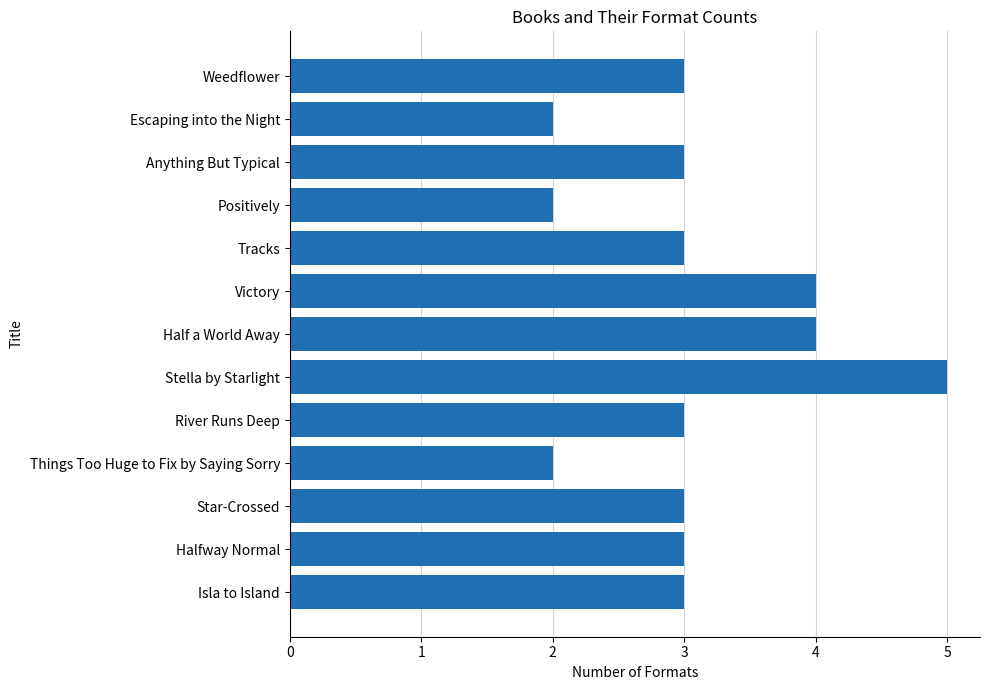

Reading bottom to top, list all the values displayed in this chart.

Isla to Island=3	Halfway Normal=3	Star-Crossed=3	Things Too Huge to Fix by Saying Sorry=2	River Runs Deep=3	Stella by Starlight=5	Half a World Away=4	Victory=4	Tracks=3	Positively=2	Anything But Typical=3	Escaping into the Night=2	Weedflower=3